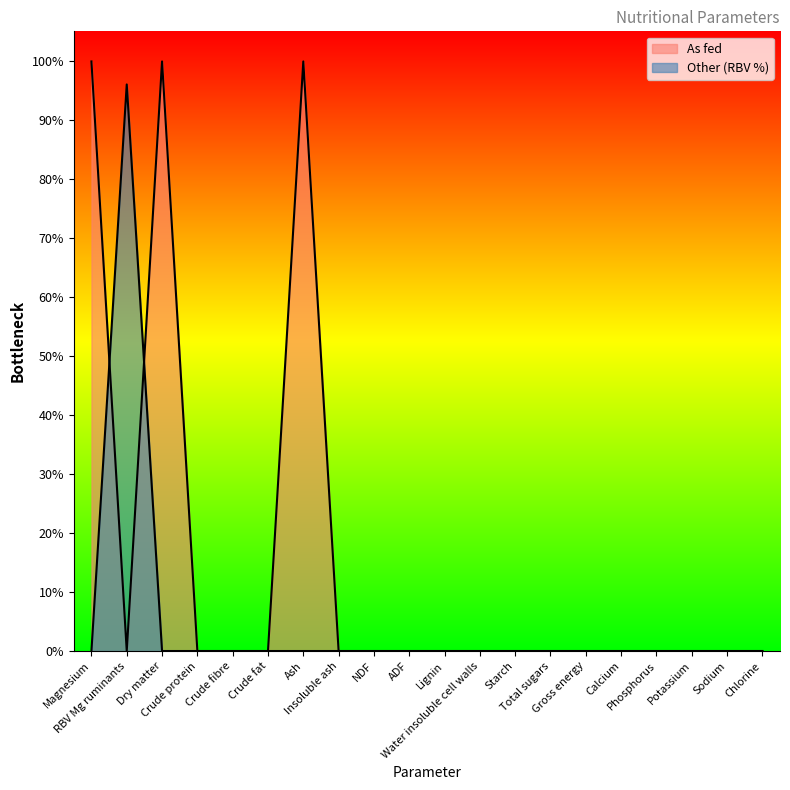

At how many categories does at least one series exceed 77?

4